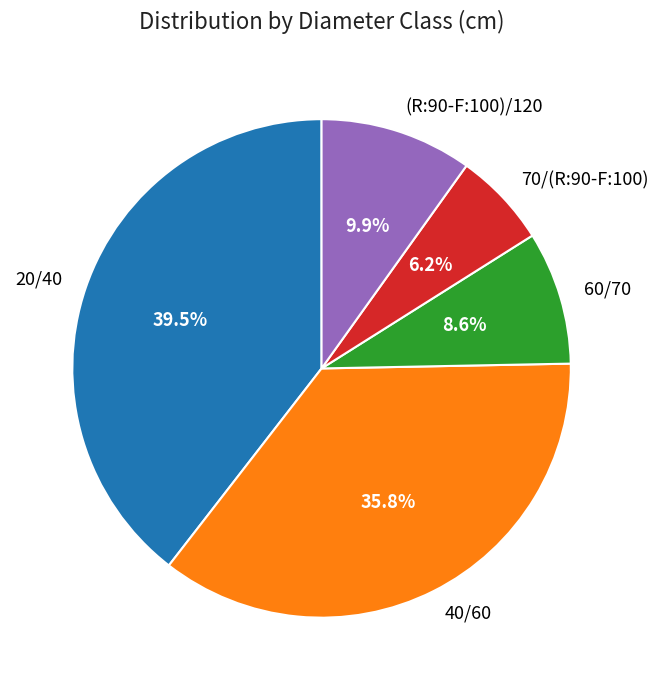

Rank the categories by value from lowest to highest.

70/(R:90-F:100), 60/70, (R:90-F:100)/120, 40/60, 20/40